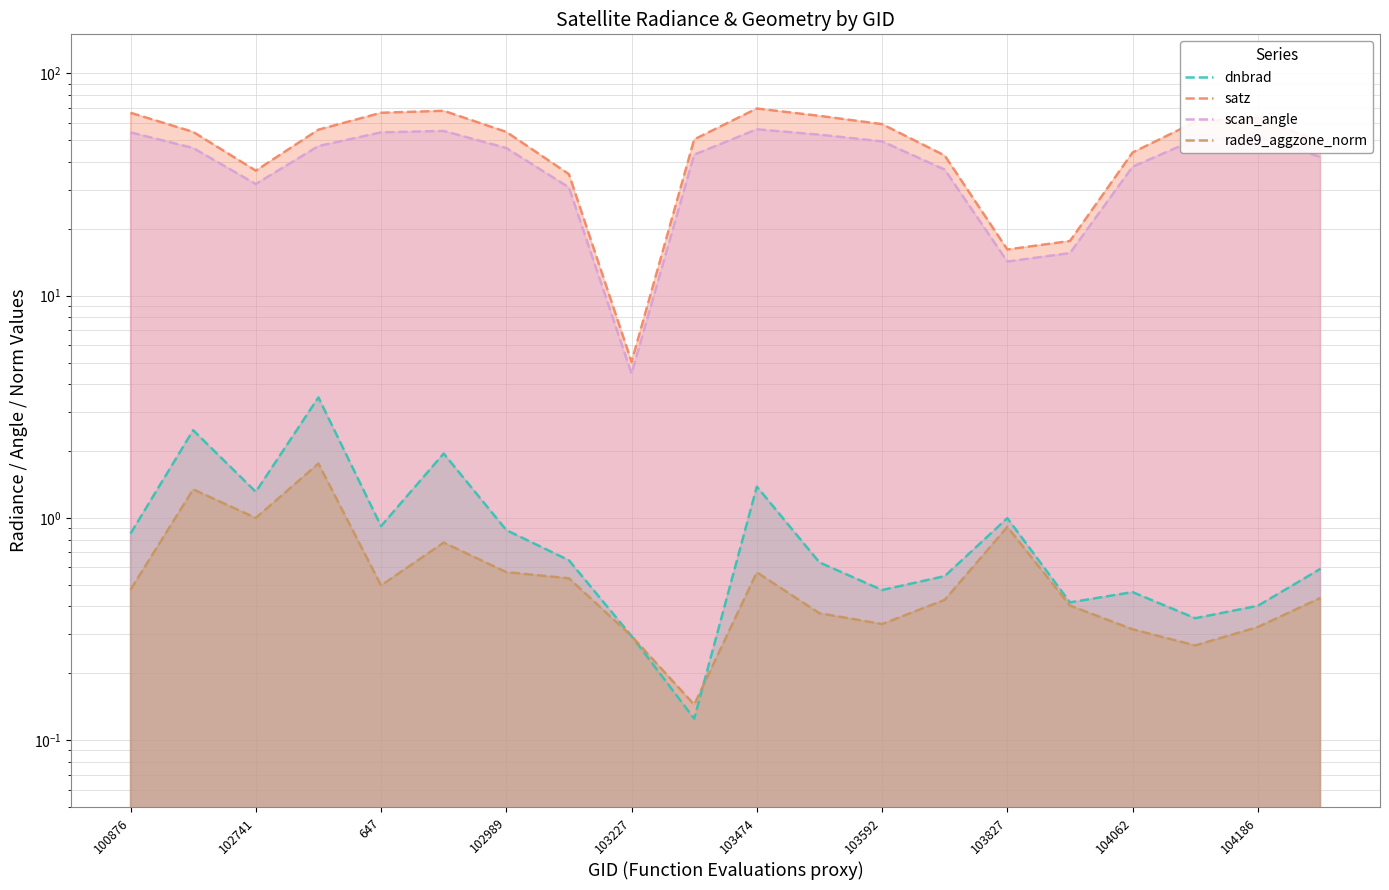

What is the minimum value shown in the chart?

0.1